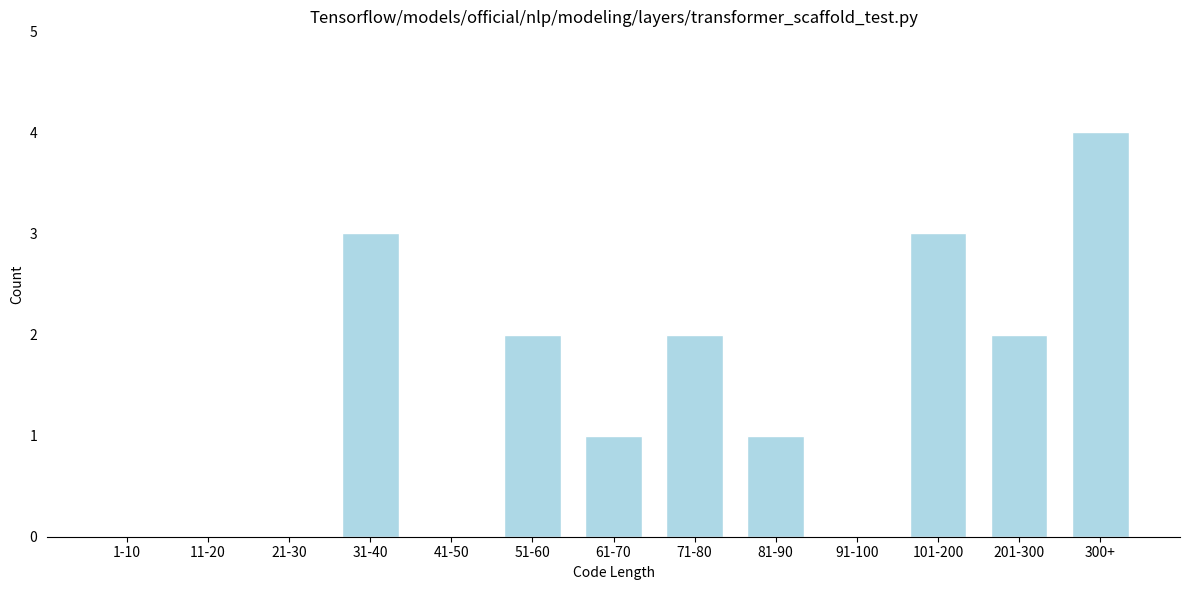

Reading right to left, list all the values displayed in this chart.

300+=4	201-300=2	101-200=3	91-100=0	81-90=1	71-80=2	61-70=1	51-60=2	41-50=0	31-40=3	21-30=0	11-20=0	1-10=0